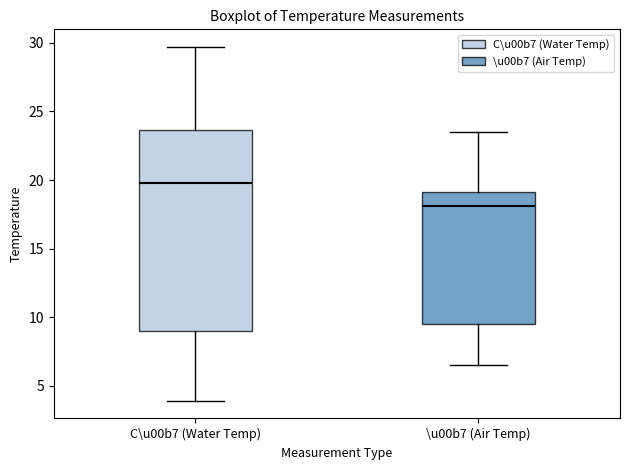

Which box's median line is the highest?

C\u00b7 (Water Temp)